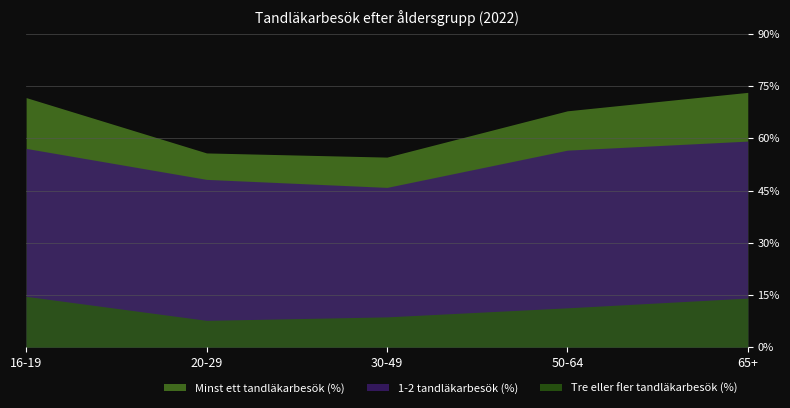

What are all the series names shown in the legend?

Minst ett tandläkarbesök (%), 1-2 tandläkarbesök (%), Tre eller fler tandläkarbesök (%)